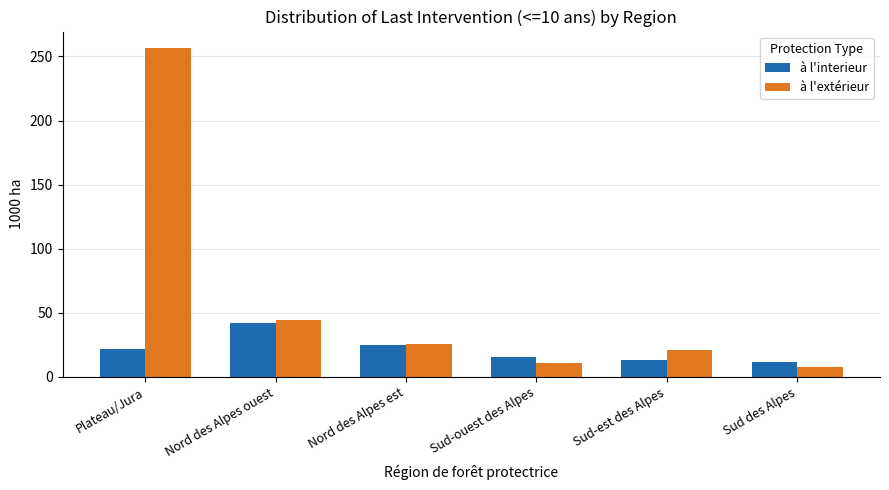

How many data points in à l'extérieur are less than 25?

3